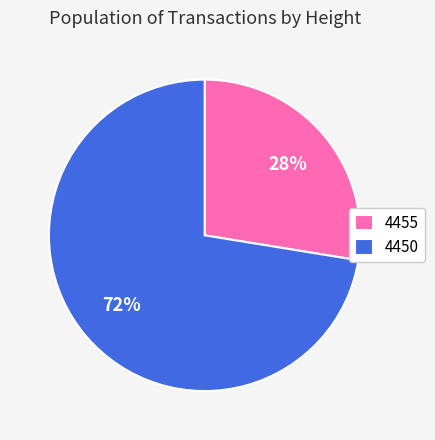

What is the largest slice in the pie chart?

4450